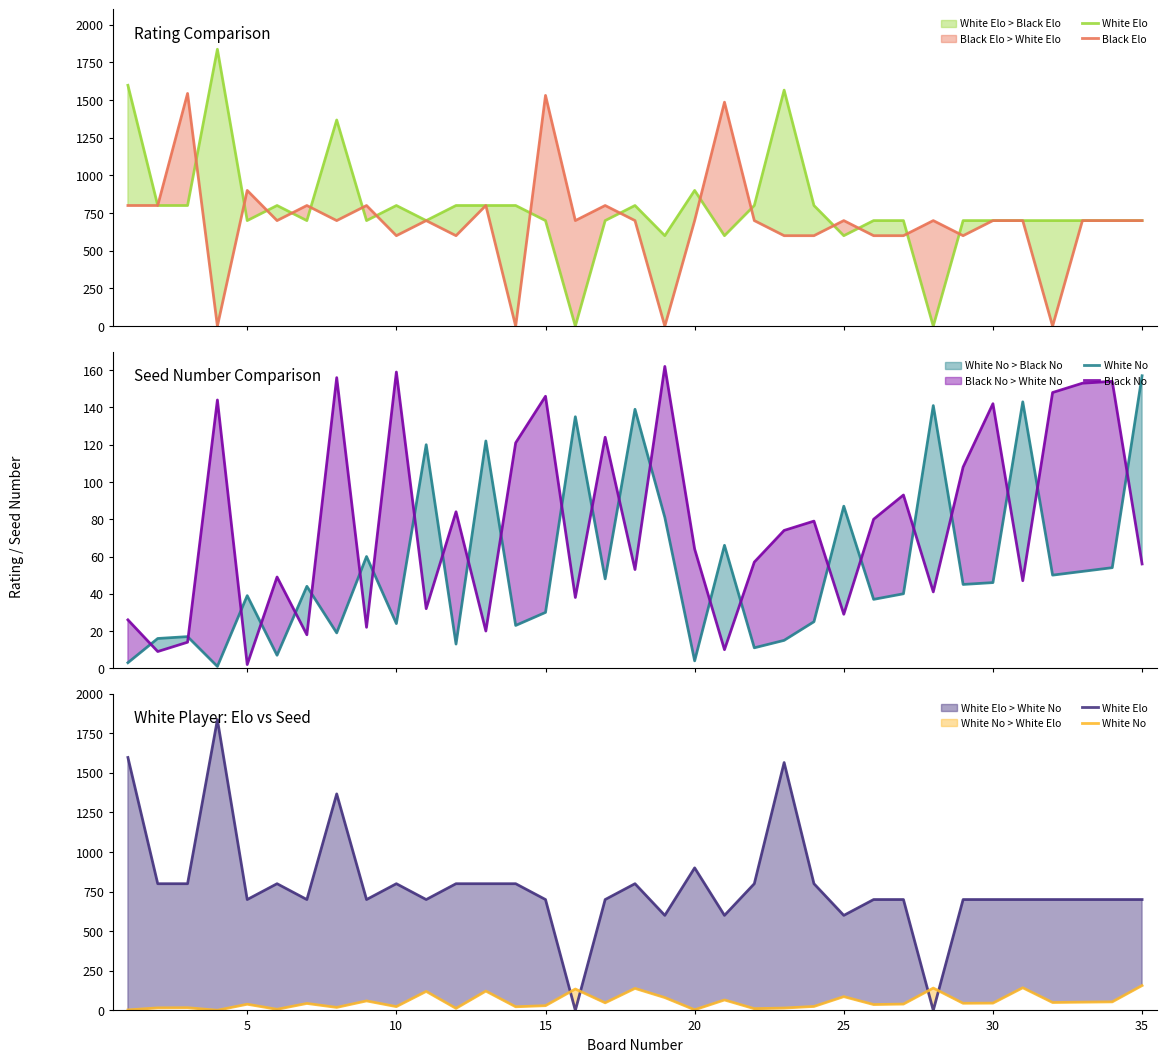

What is the maximum value shown in the chart?

1836